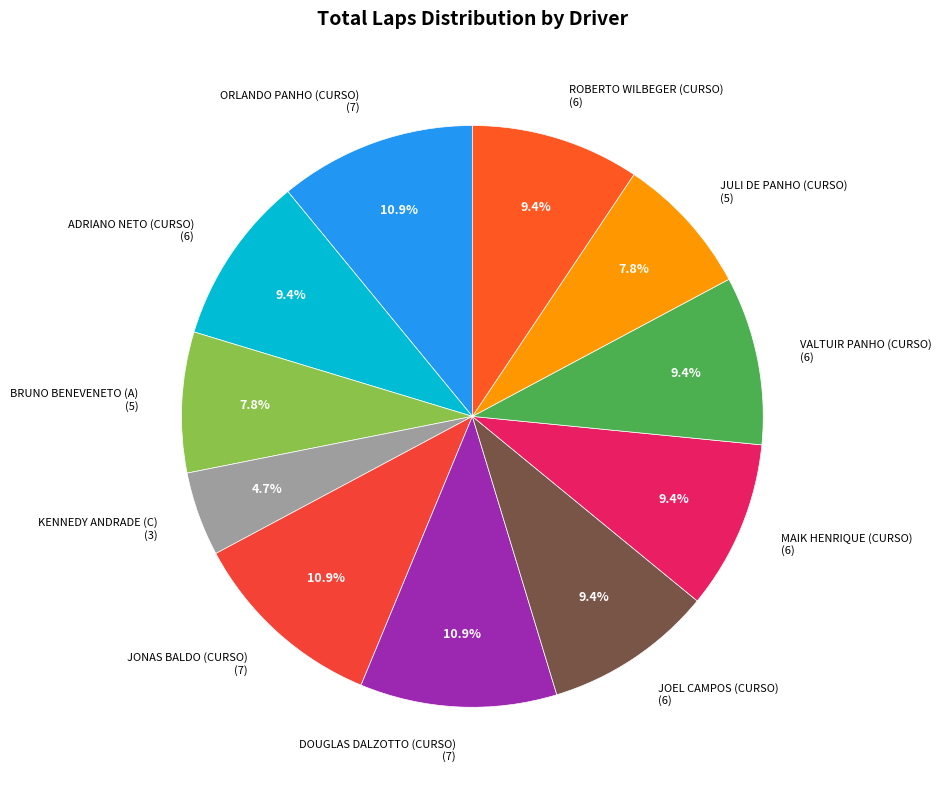

Rank the categories by value from lowest to highest.

KENNEDY ANDRADE (C), BRUNO BENEVENETO (A), JULI DE PANHO (CURSO), ADRIANO NETO (CURSO), JOEL CAMPOS (CURSO), MAIK HENRIQUE (CURSO), VALTUIR PANHO (CURSO), ROBERTO WILBEGER (CURSO), ORLANDO PANHO (CURSO), JONAS BALDO (CURSO), DOUGLAS DALZOTTO (CURSO)